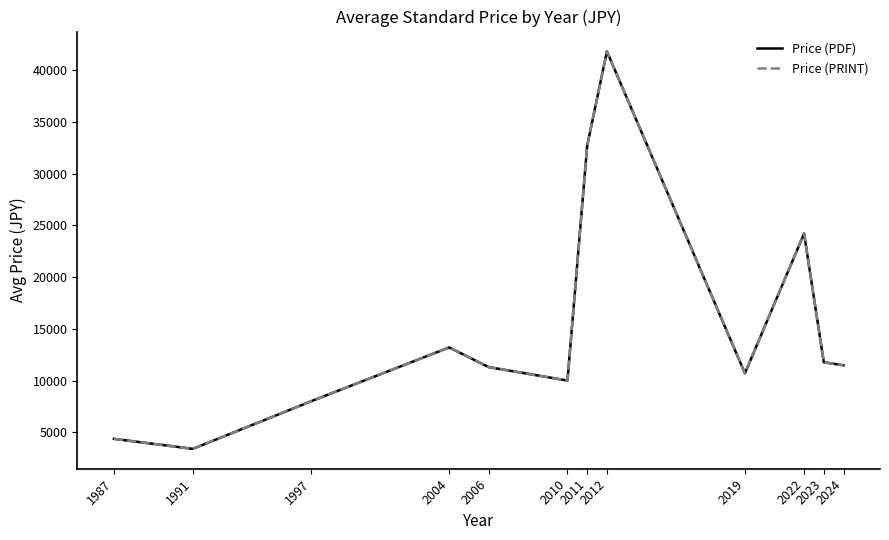

At how many categories does at least one series exceed 13068?

4